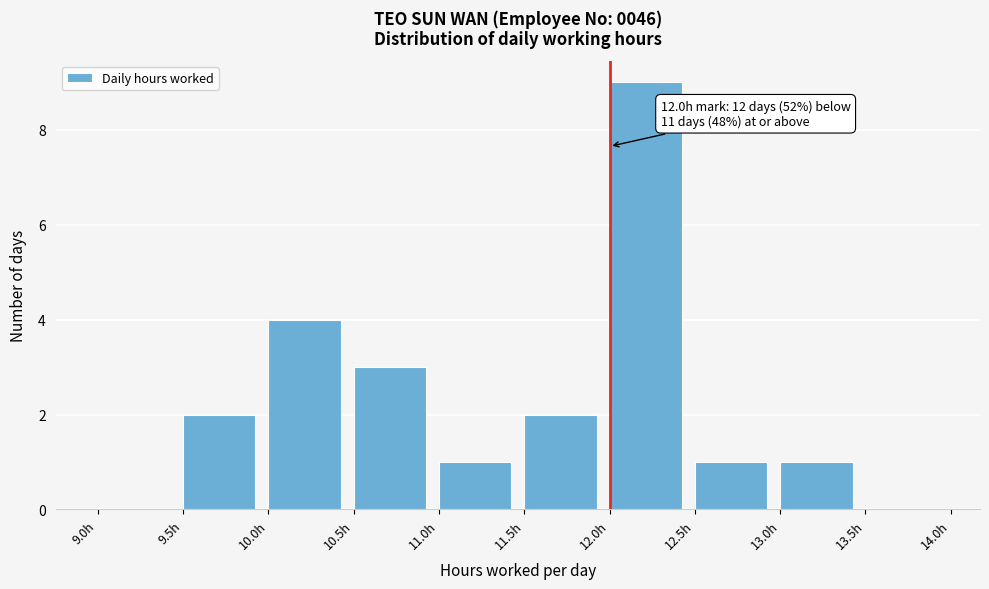

Which range on the x-axis has the tallest bar?

12.0 to 12.5